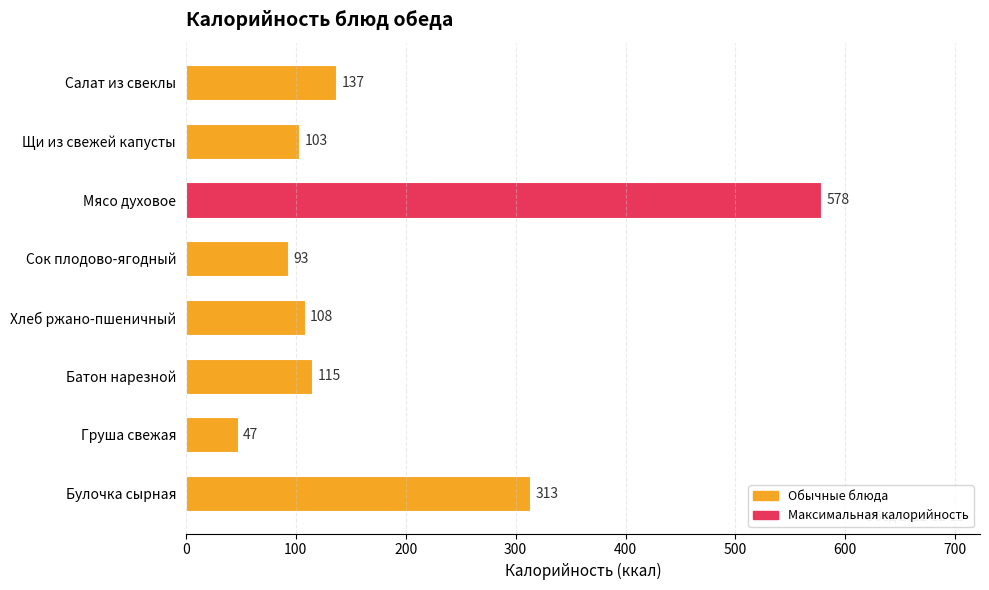

The value at Груша свежая is 47. True or false?

True